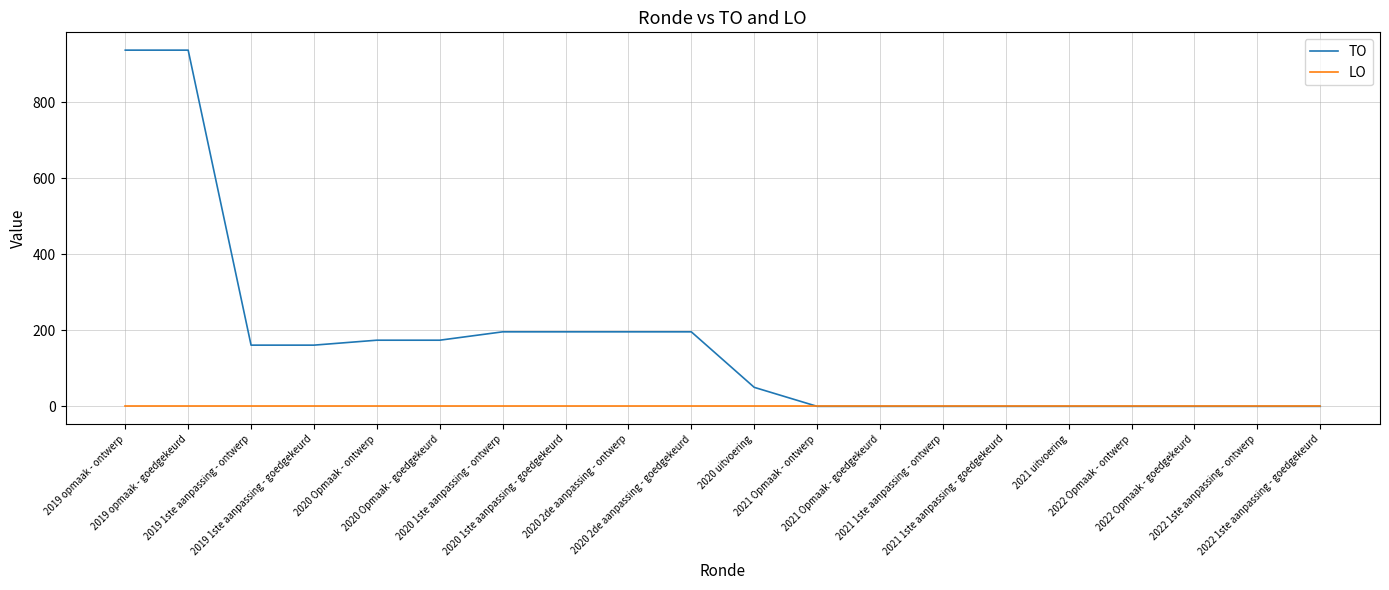

List the series in order of their peak value, lowest first.

LO, TO